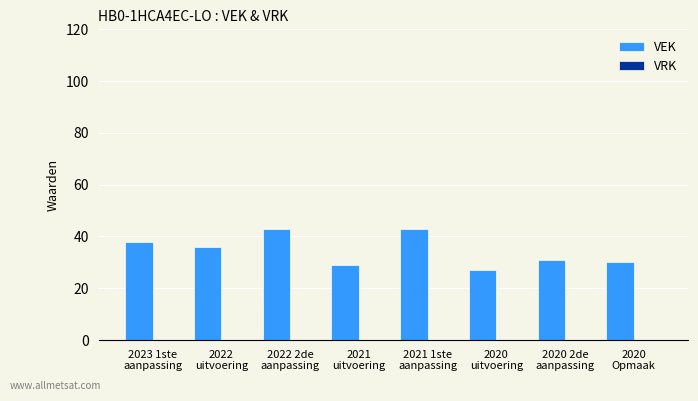

Which has a higher value, 2021 1ste
aanpassing or 2020
Opmaak?

2021 1ste
aanpassing